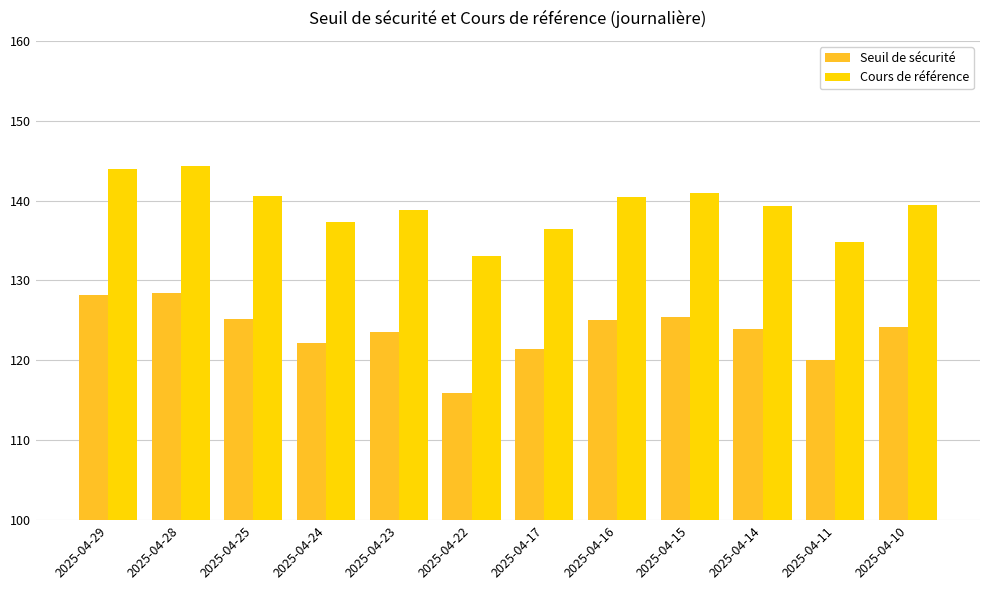

Which category has the lowest value across all series?

2025-04-22